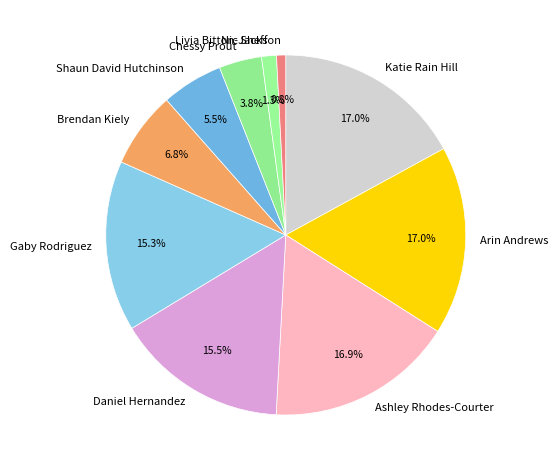

Does any single category account for the majority?

No